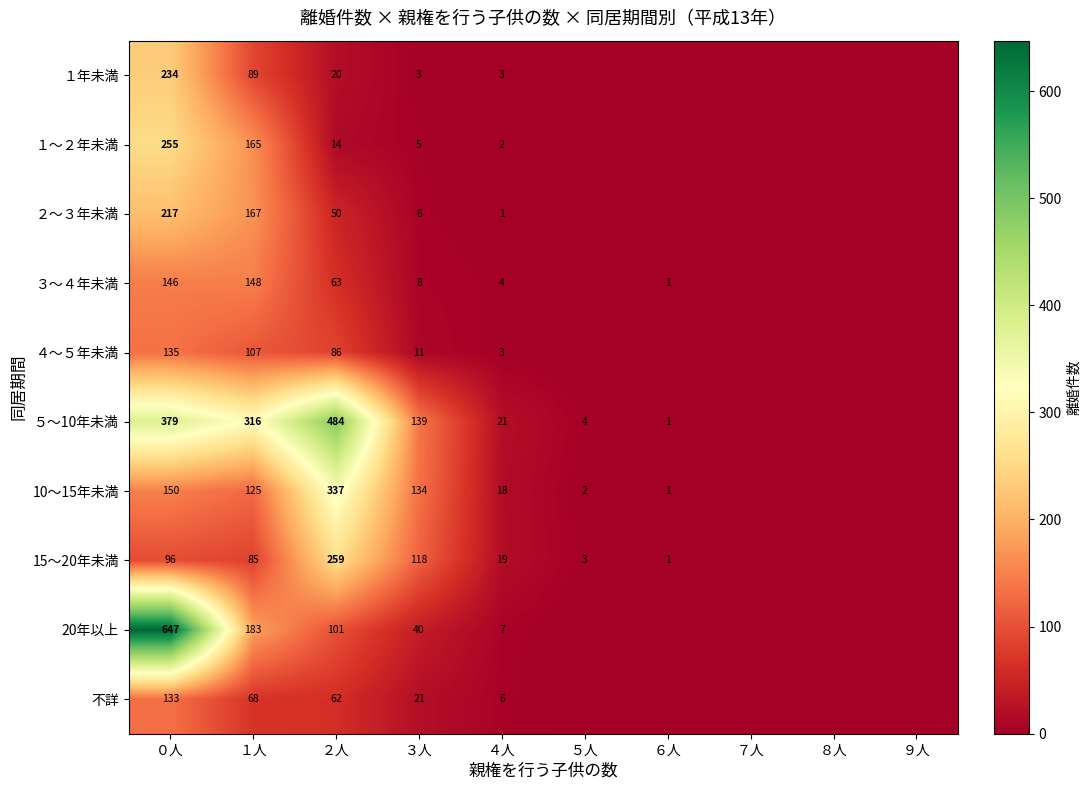

The value of ３～４年未満 at １人 is 247. True or false?

False